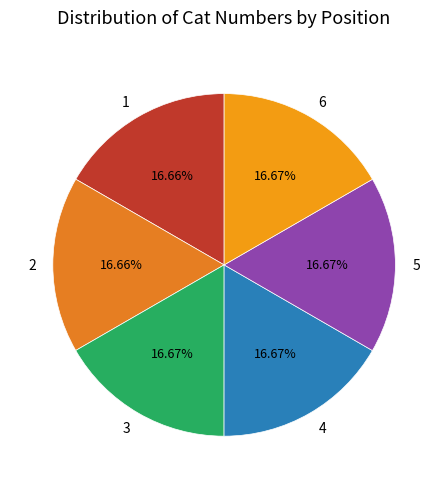

What is the ratio of the value at 6 to the value at 4?

1.0